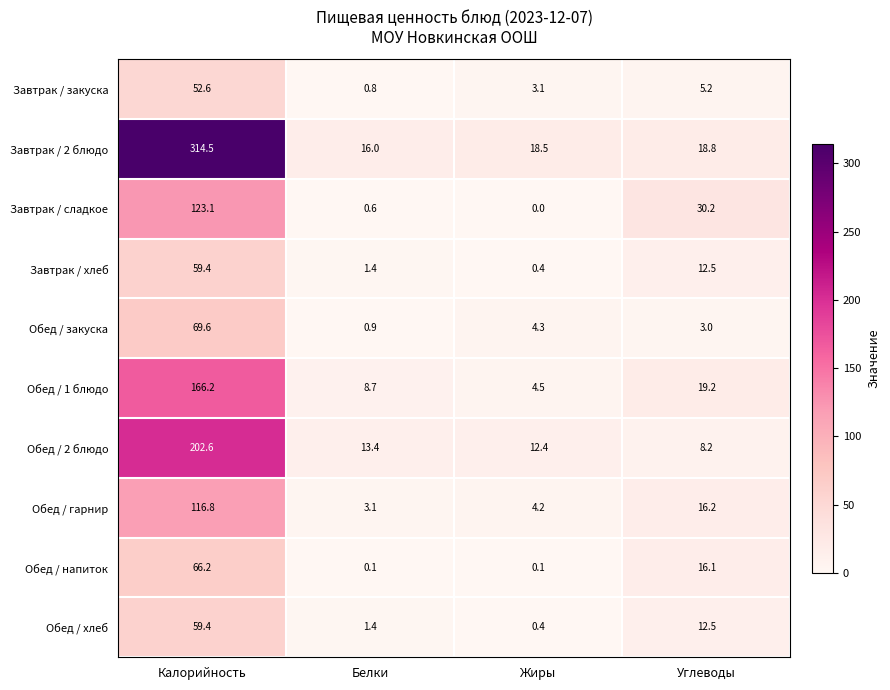

What is the difference between the second highest and minimum values in the Обед / 2 блюдо series?

5.2